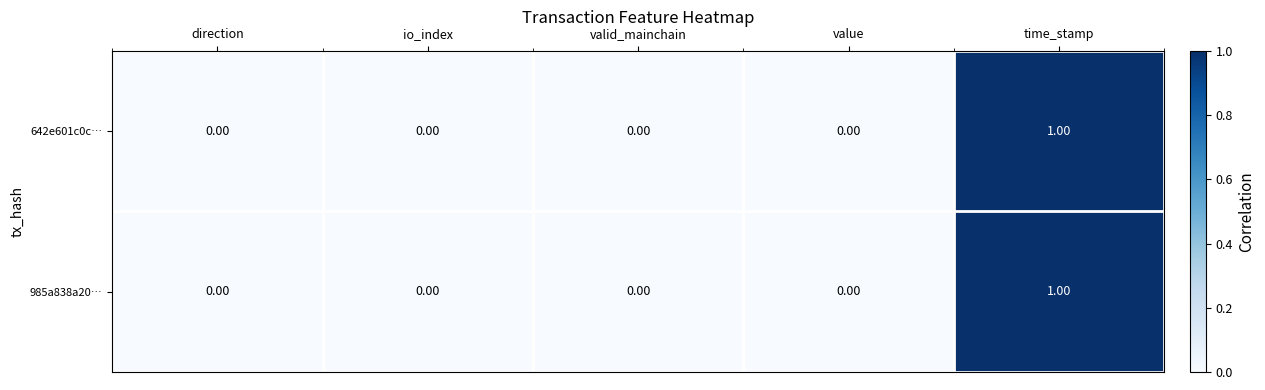

Which label corresponds to the largest value in the chart?

time_stamp